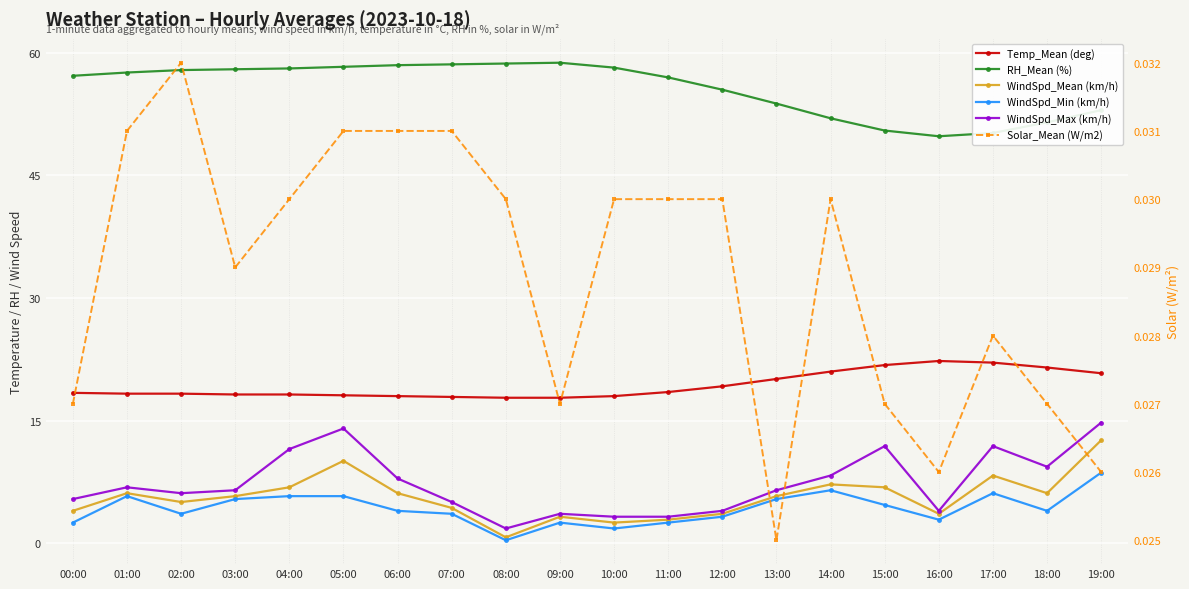

At which category is the sum across all series the highest?

19:00